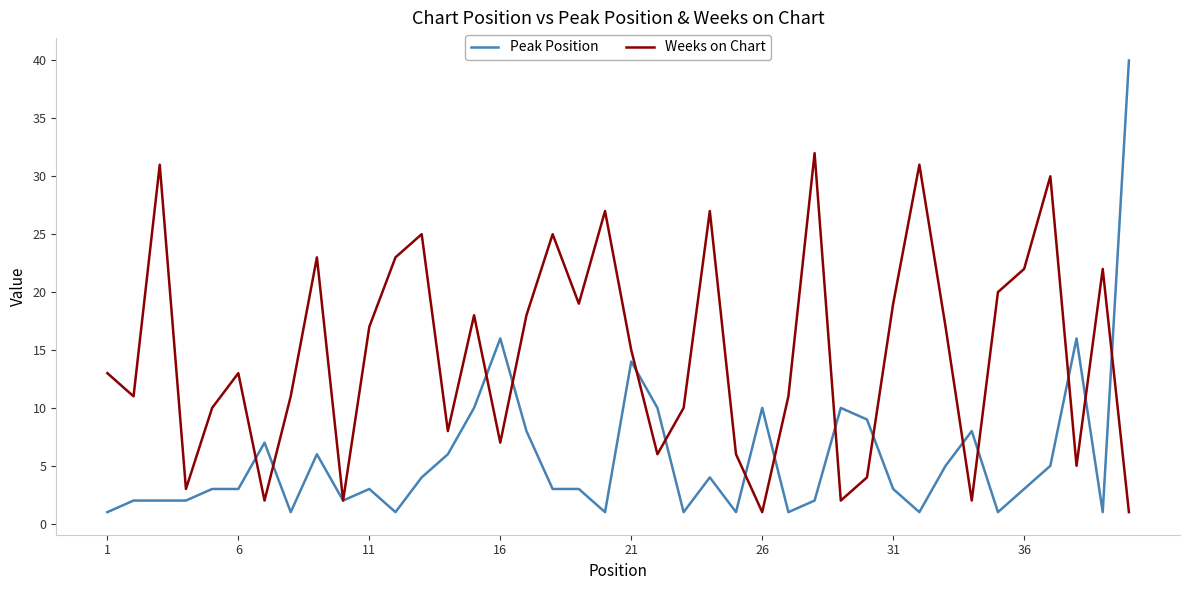

What is the average value of the Peak Position series?

6